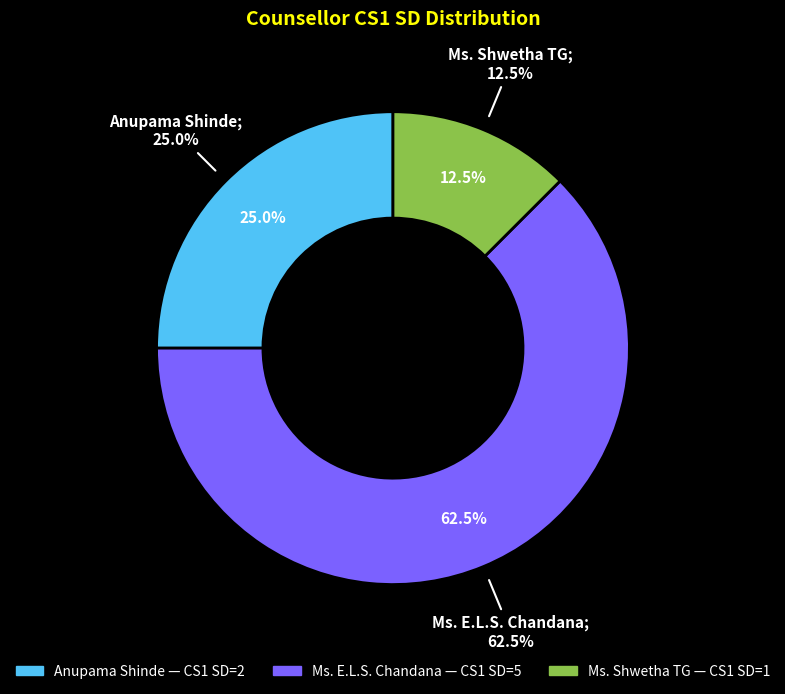

To the nearest percent, what percentage of the pie is Ms. E.L.S. Chandana?

62%